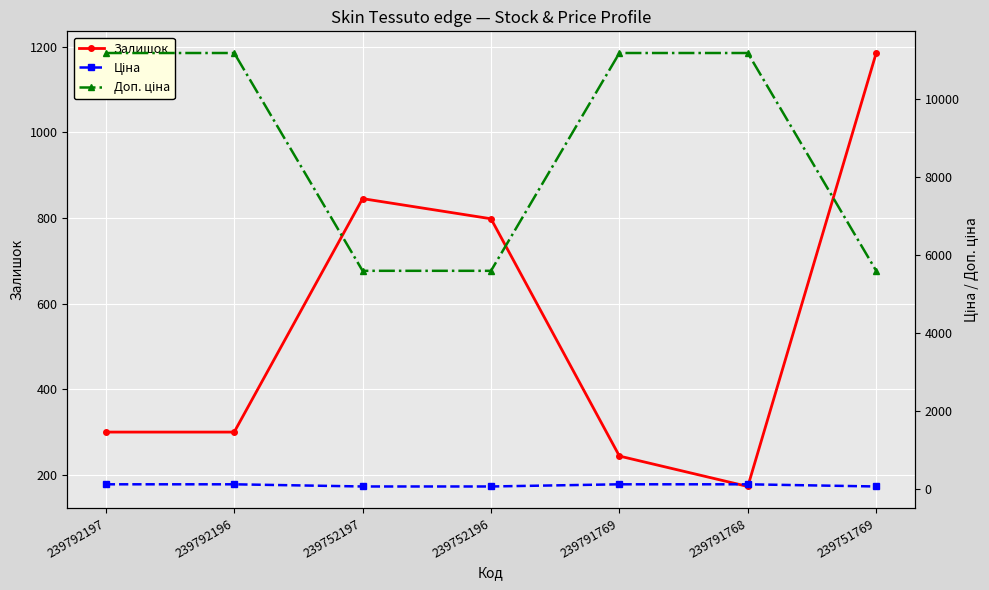

Rank the categories by Доп. ціна value from lowest to highest.

239752197, 239752196, 239751769, 239792197, 239792196, 239791769, 239791768